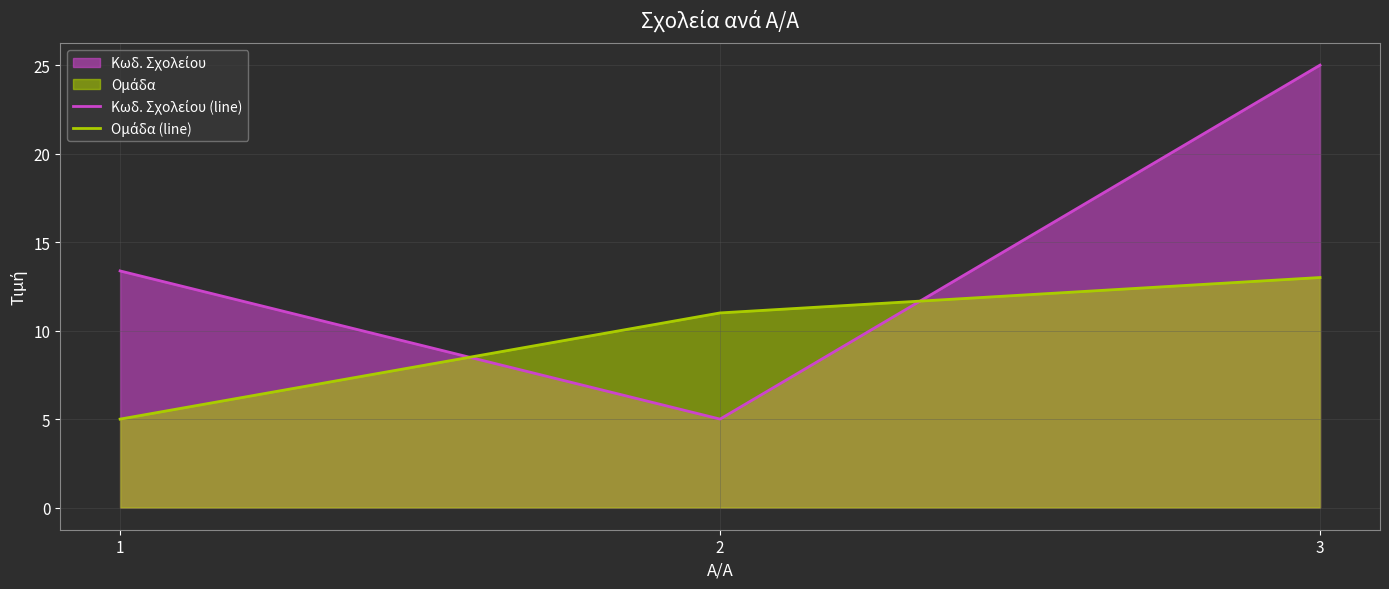

Between 1 and 2, which is larger?

1